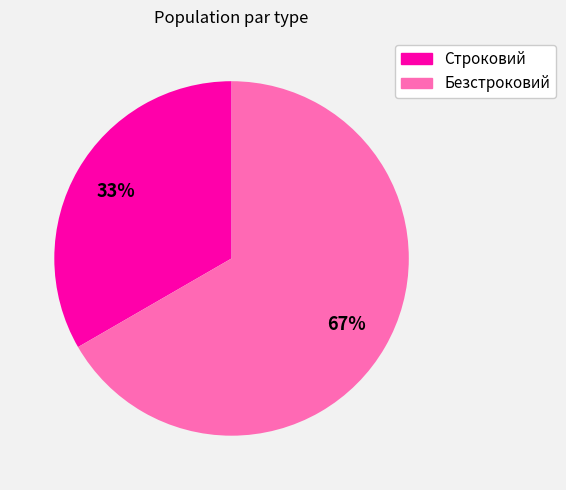

Is it true that Строковий is 33% of the pie?

True